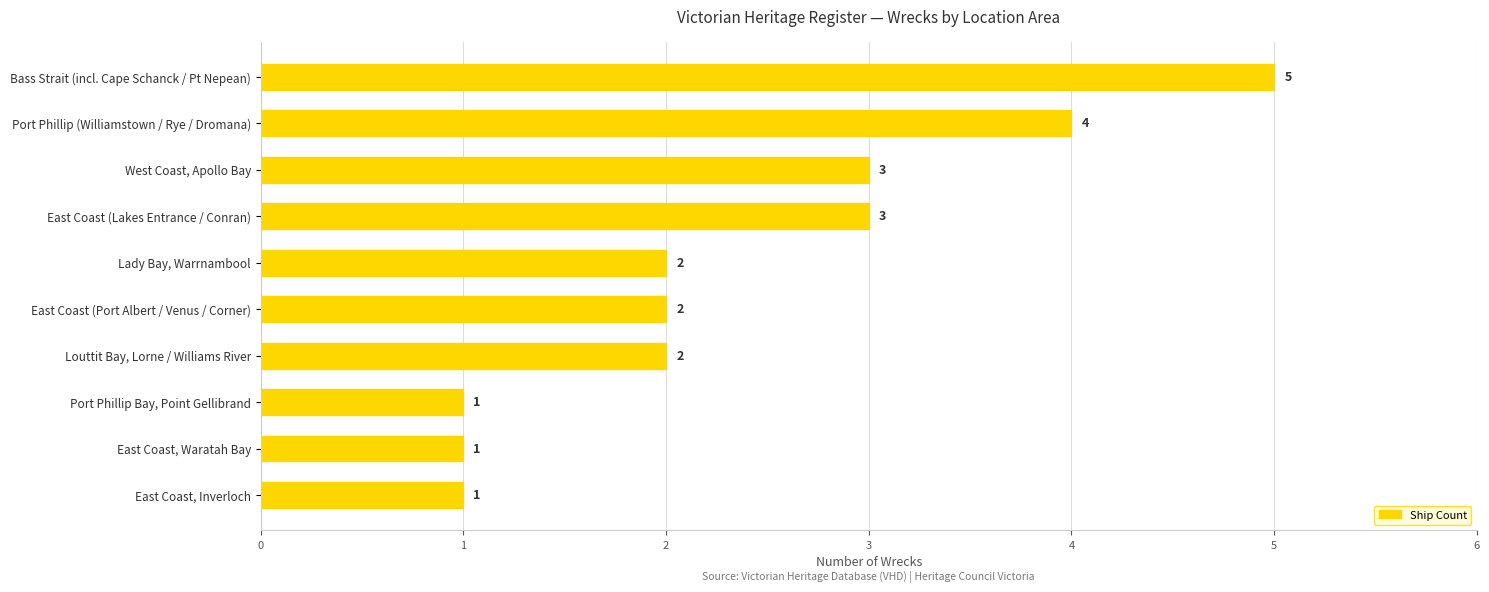

How many distinct data groups are displayed?

1